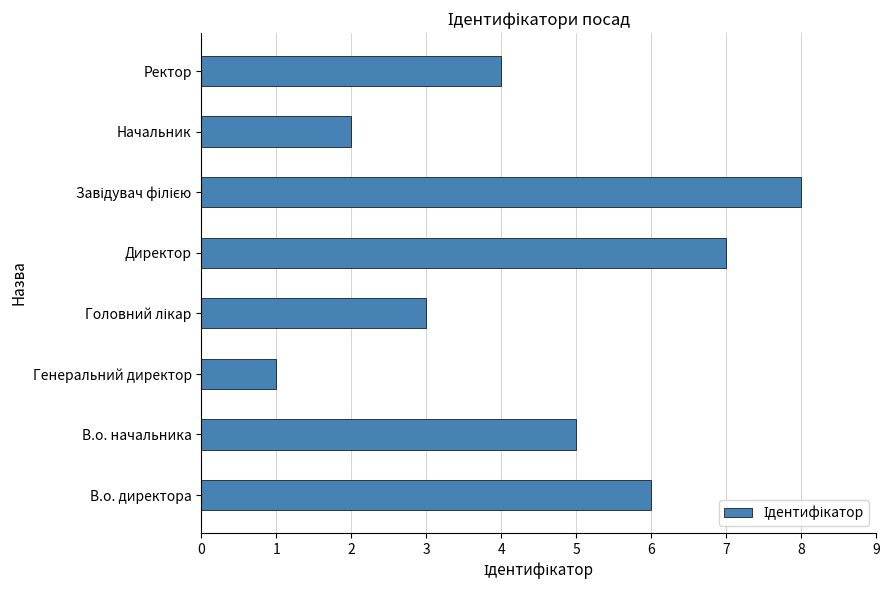

Between Начальник and Ректор, which is larger?

Ректор